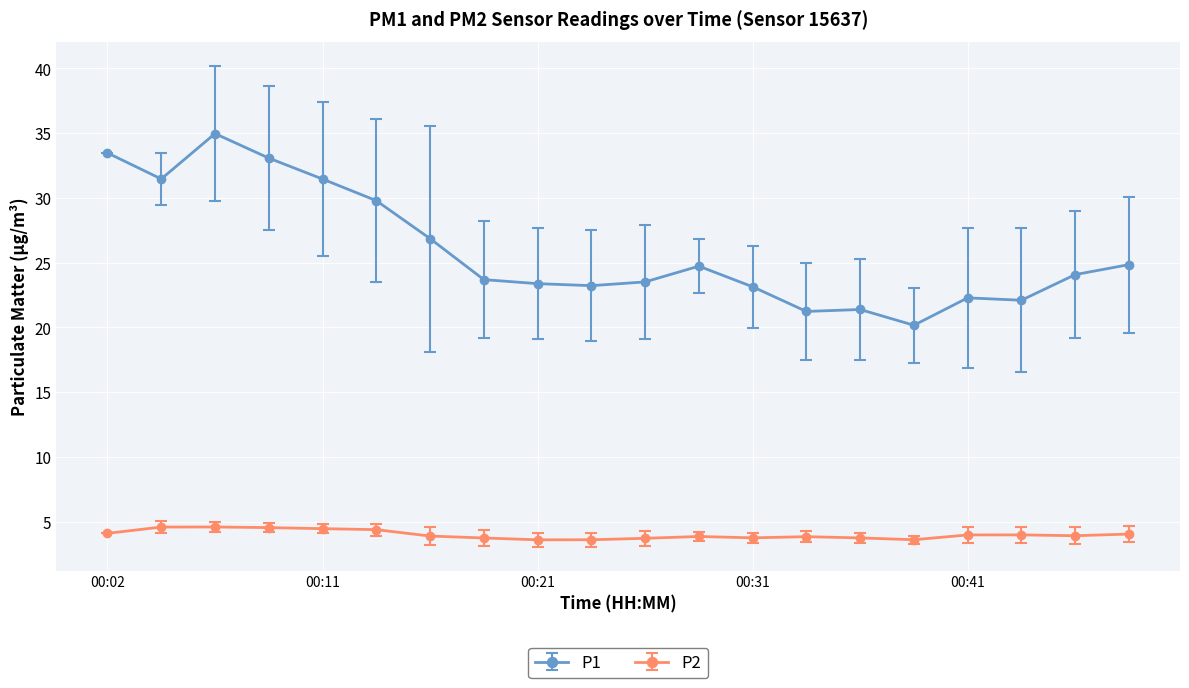

What is the average value of the P1 series?

25.9